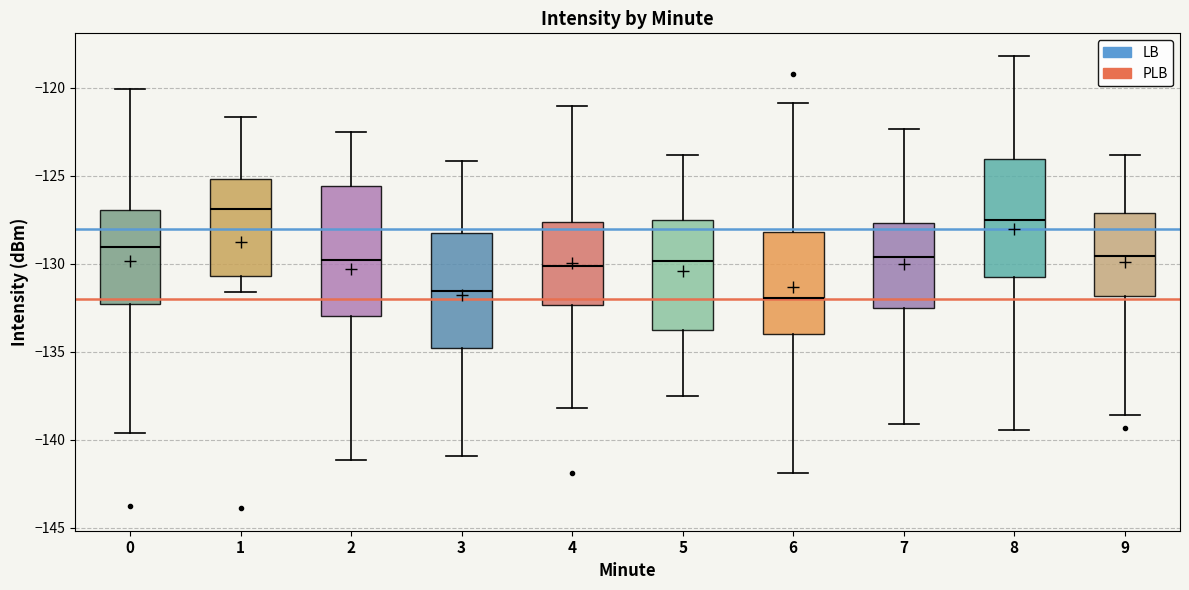

Reading left to right, transcribe this box plot: for each box, give where its median line is, the range the box spans, and where its two whiskers end, as read against the y-axis. The values are not printed on the chart, so give them approximately, as read against the axis.

0: median -129.0, box -132.5 to -127.0, whiskers -139.5 to -120.0
1: median -127.0, box -130.5 to -125.0, whiskers -131.5 to -121.5
2: median -130.0, box -133.0 to -125.5, whiskers -141.0 to -122.5
3: median -131.5, box -135.0 to -128.0, whiskers -141.0 to -124.0
4: median -130.0, box -132.5 to -127.5, whiskers -138.0 to -121.0
5: median -130.0, box -134.0 to -127.5, whiskers -137.5 to -124.0
6: median -132.0, box -134.0 to -128.0, whiskers -142.0 to -121.0
7: median -129.5, box -132.5 to -127.5, whiskers -139.0 to -122.5
8: median -127.5, box -131.0 to -124.0, whiskers -139.5 to -118.0
9: median -129.5, box -132.0 to -127.0, whiskers -138.5 to -124.0